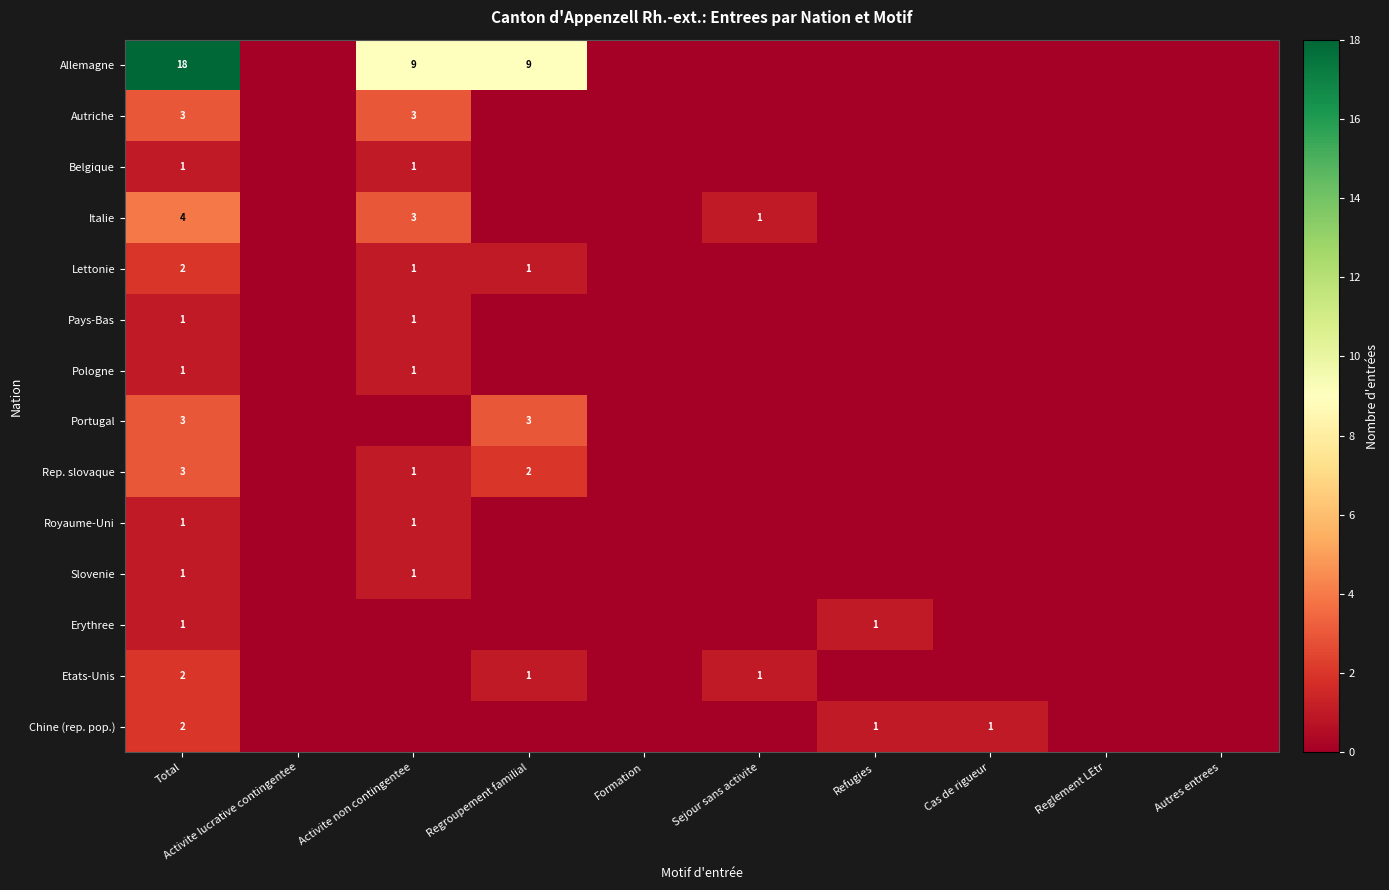

What is the spread (max minus min) of values at Total?

17